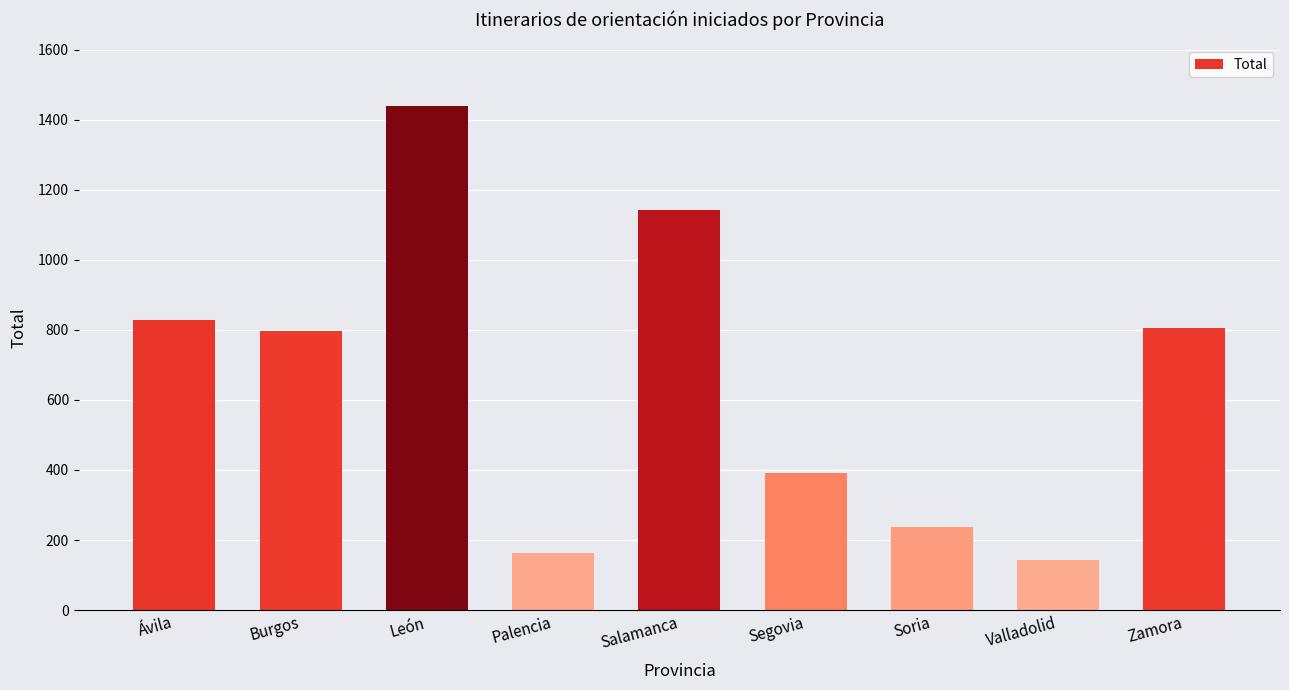

Does the chart contain stacked bars?

No